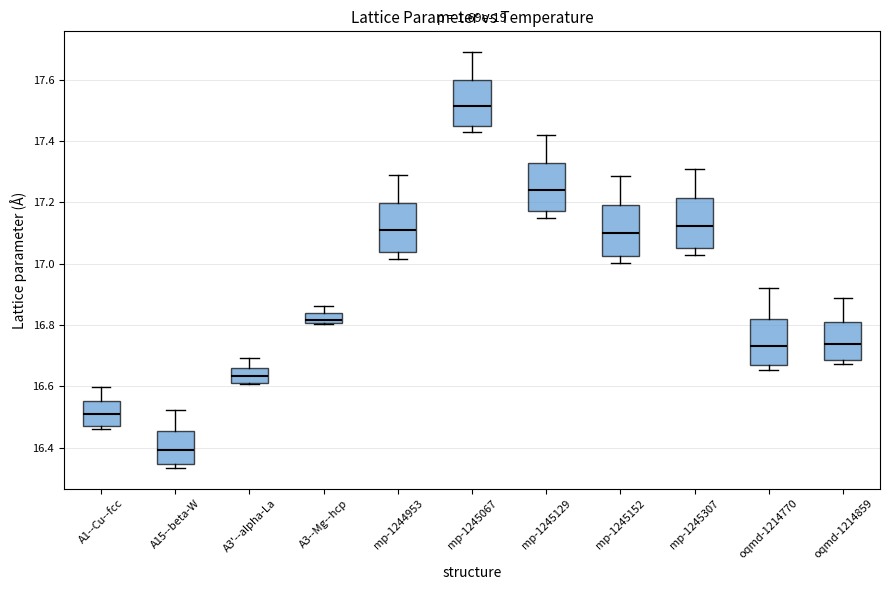

Where does the median line of the box for oqmd-1214859 sit on the y-axis? The values are not printed on the chart, so give them approximately, as read against the axis.

16.74